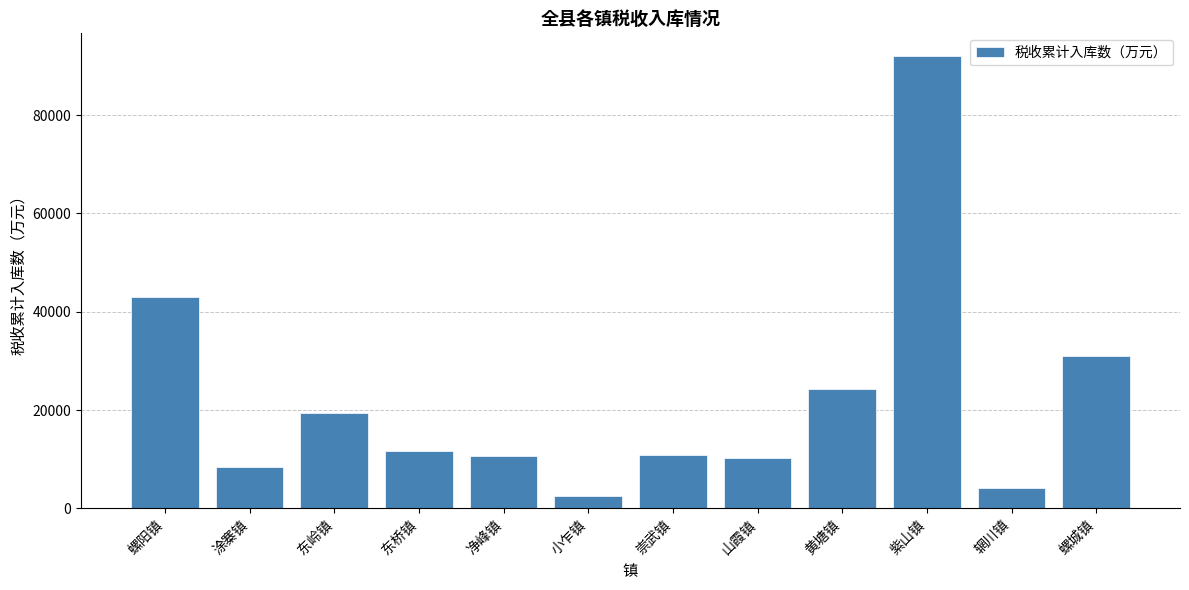

Approximately how many times larger is the value at 净峰镇 compared to 东桥镇?

0.9